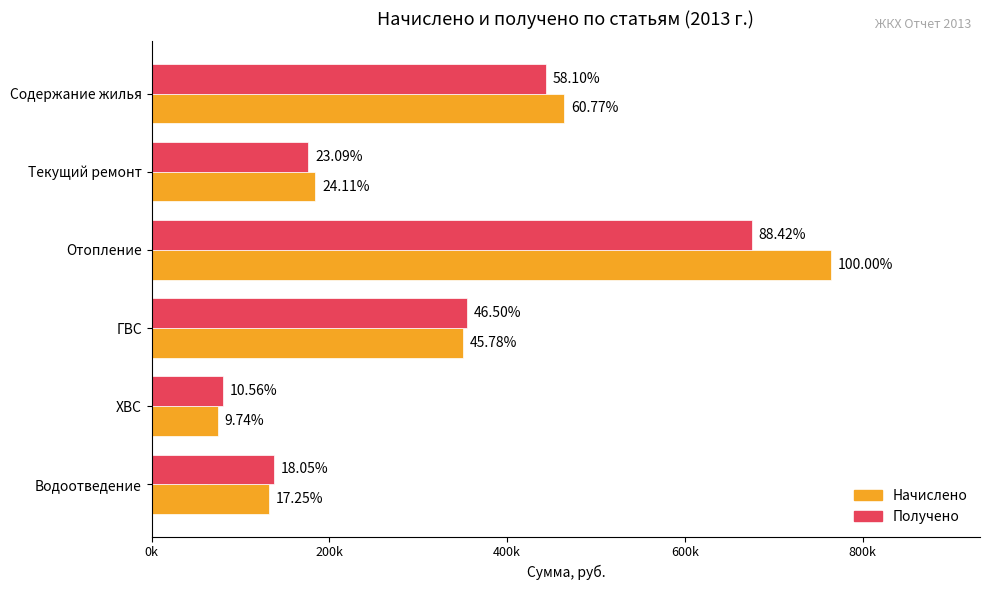

What are all the series names shown in the legend?

Начислено, Получено